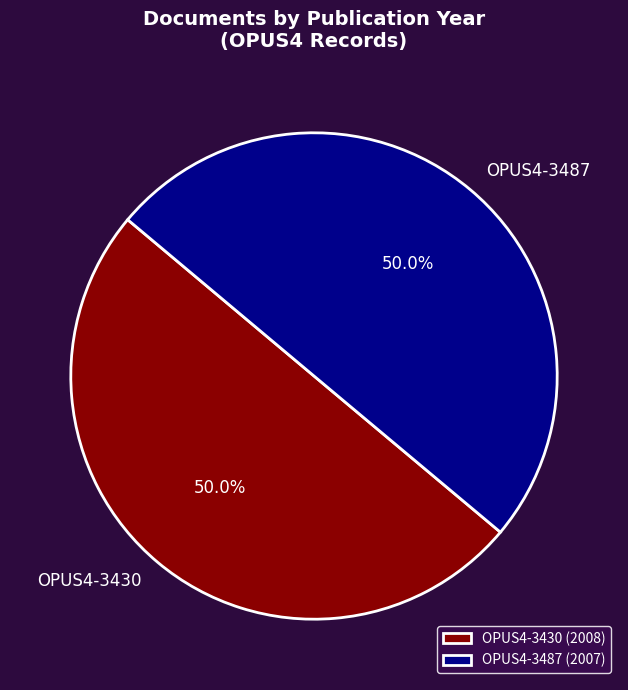

To the nearest percent, what is the average slice percentage?

50%